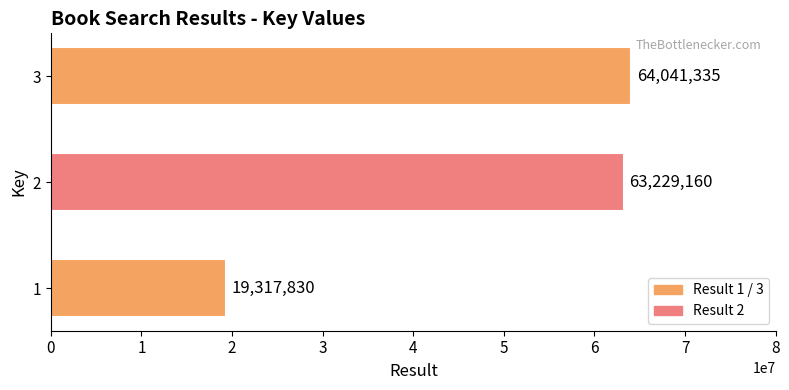

What is the change in value from 1 to 3?

+44723505